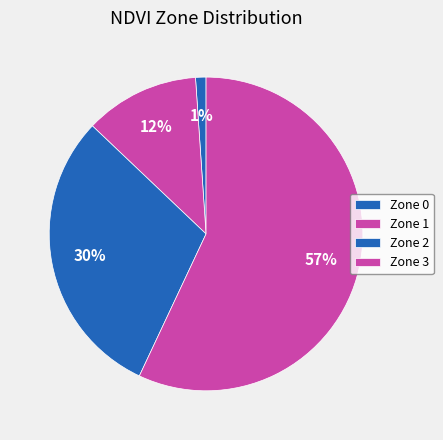

How many slices are in this pie chart?

4